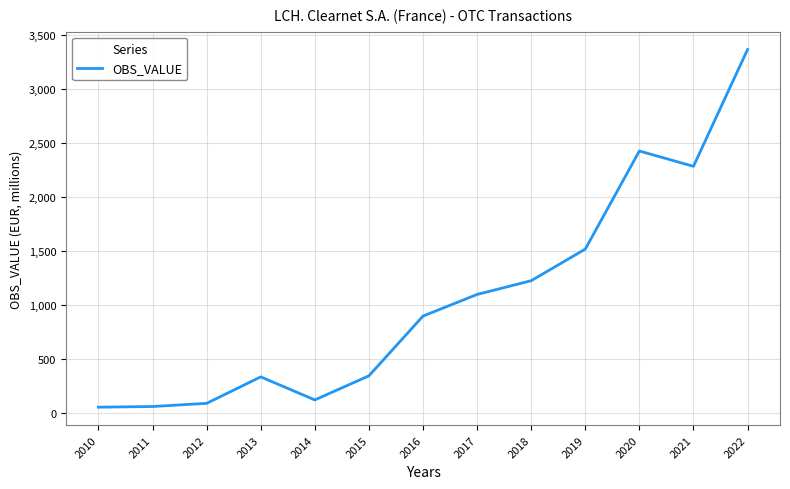

What is the maximum value shown in the chart?

3362.3